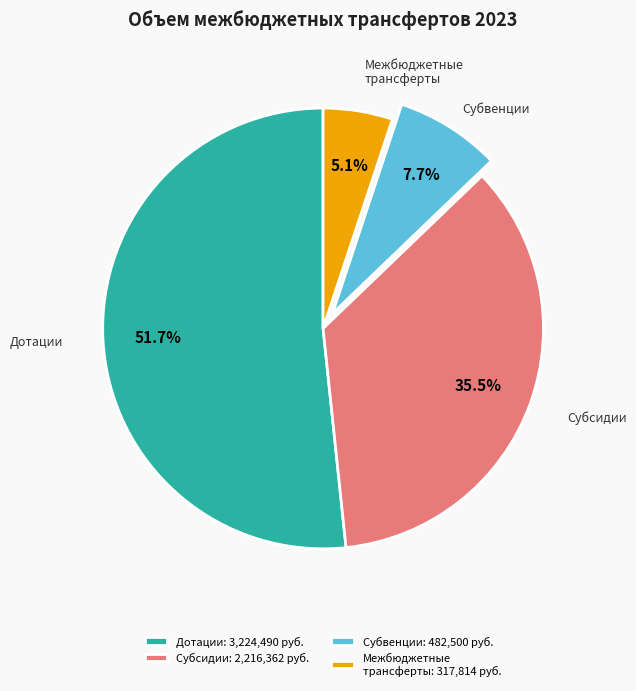

Do Субсидии: 2,216,362 руб. and Субвенции: 482,500 руб. together represent more than half of the pie?

No